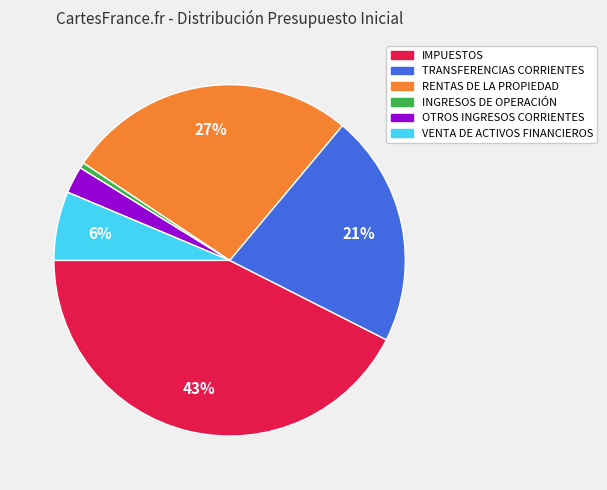

To the nearest percent, what is the combined percentage of IMPUESTOS and TRANSFERENCIAS CORRIENTES?

64%